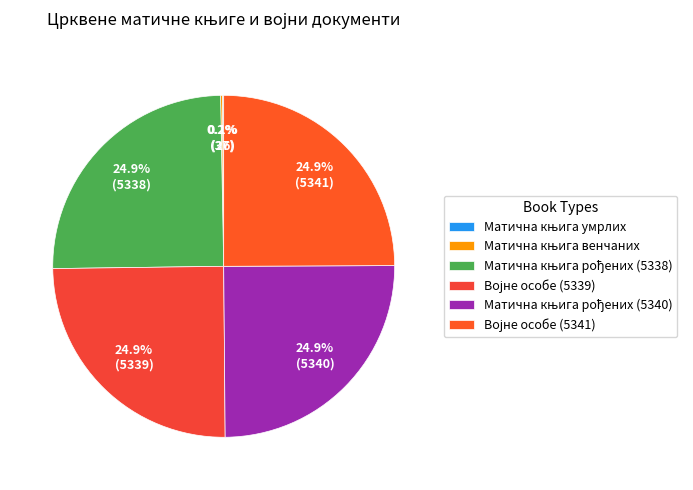

Does any single category account for the majority?

No